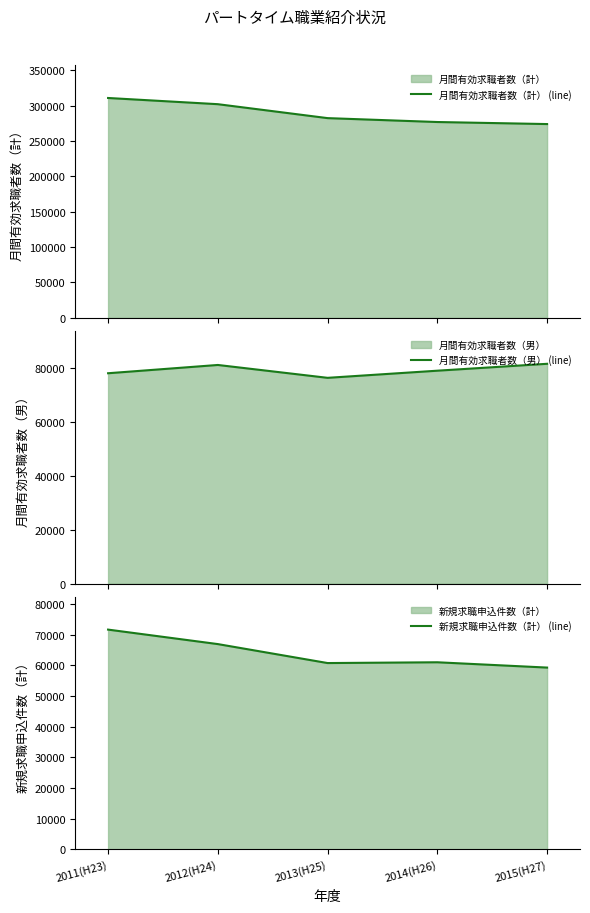

True or false: 月間有効求職者数（男） (line) has more than 1 points higher than both neighbors.

False